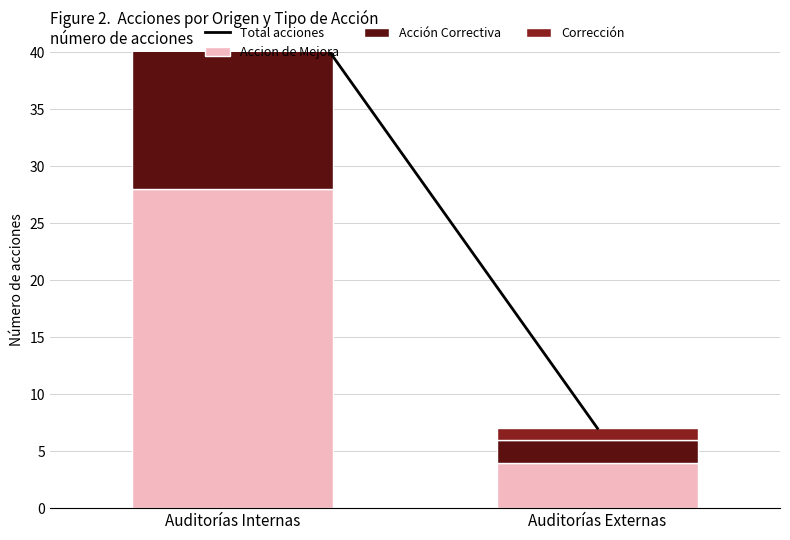

List the series in order of their overall mean, highest first.

Total acciones, Accion de Mejora, Acción Correctiva, Corrección